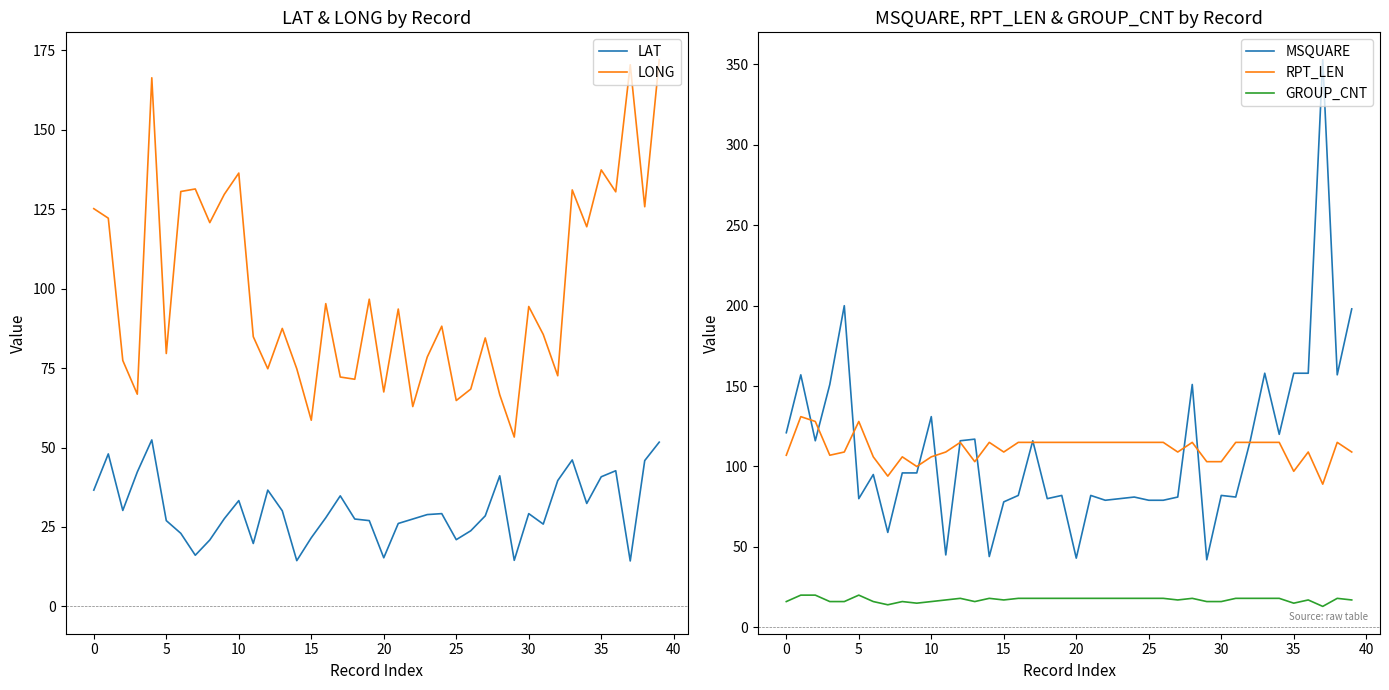

What is the lowest value of the GROUP_CNT series?

13